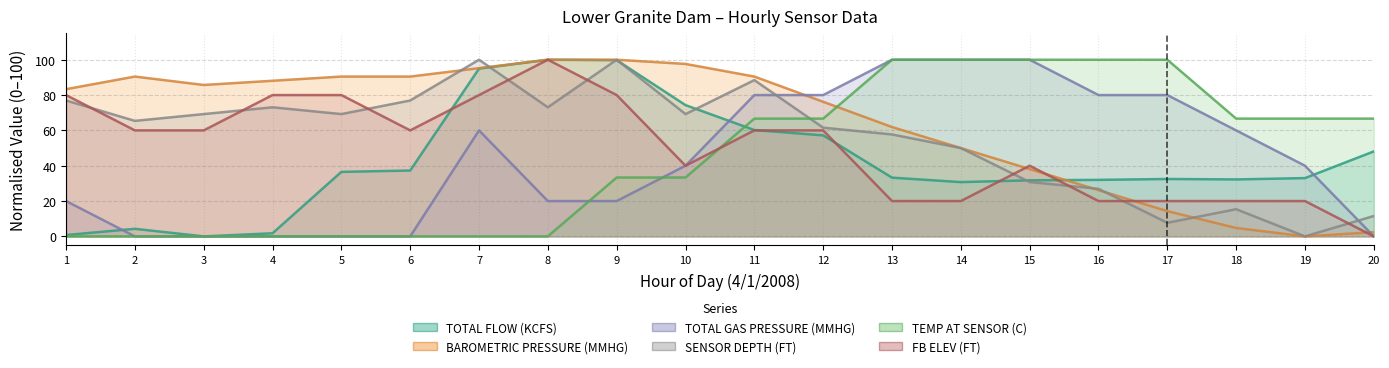

How many lines are shown in the chart?

6